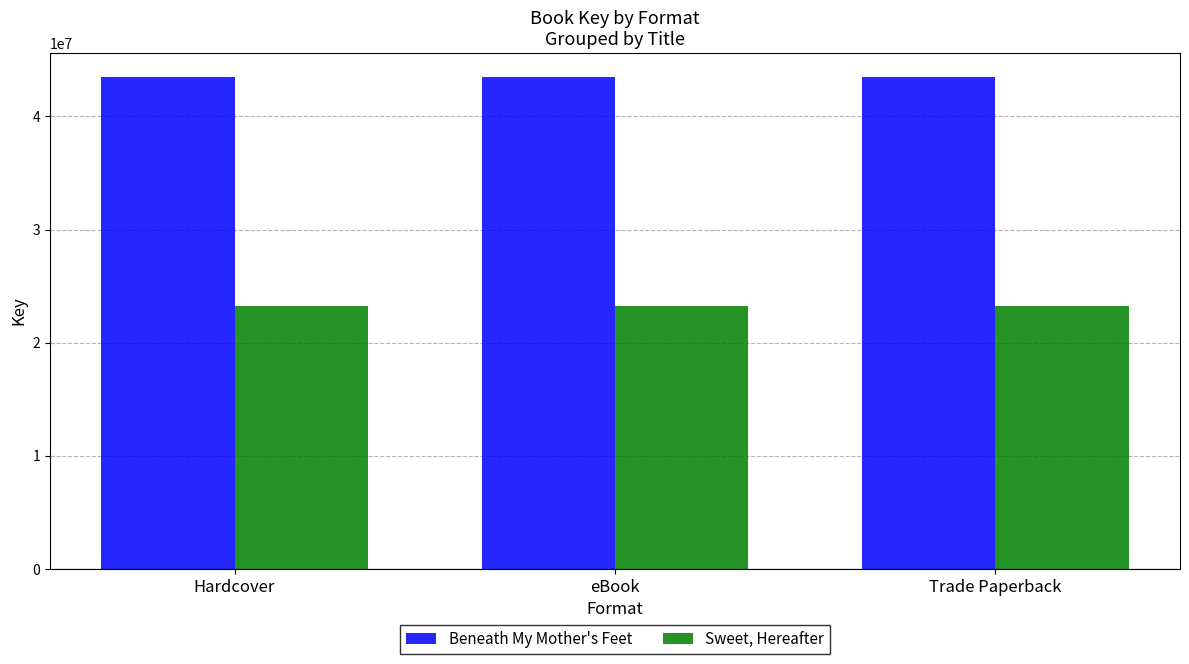

How many data points does each series have?

3